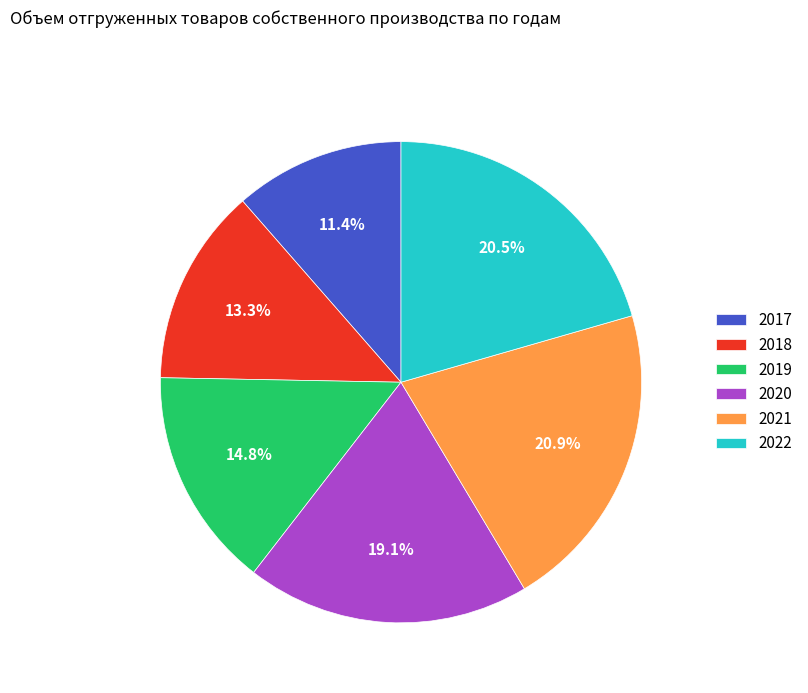

What percentage is NOT represented by 2020?

80.9%